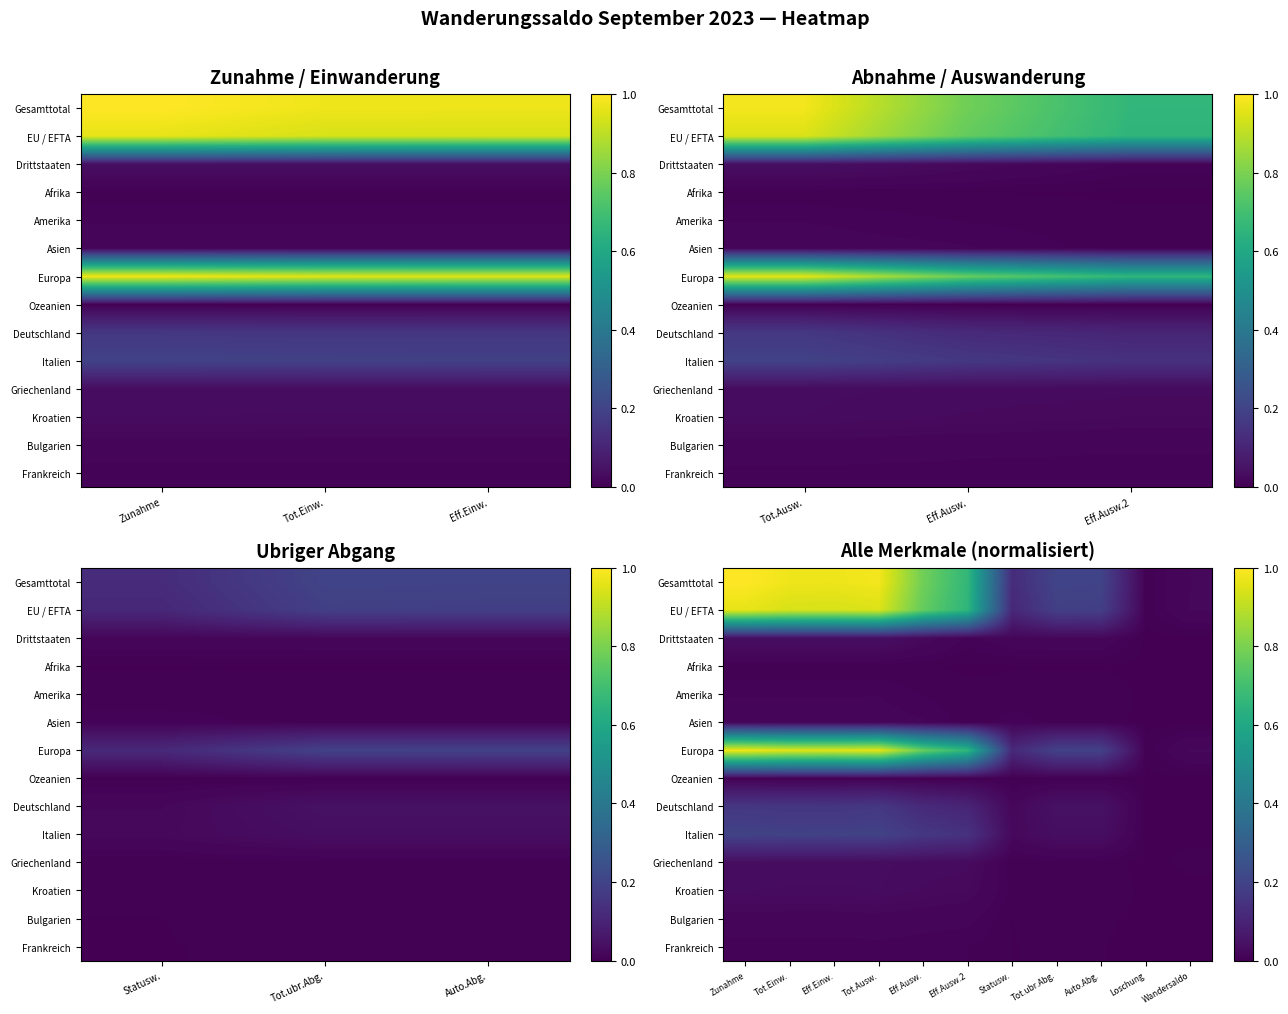

Count the number of data series in this chart.

14